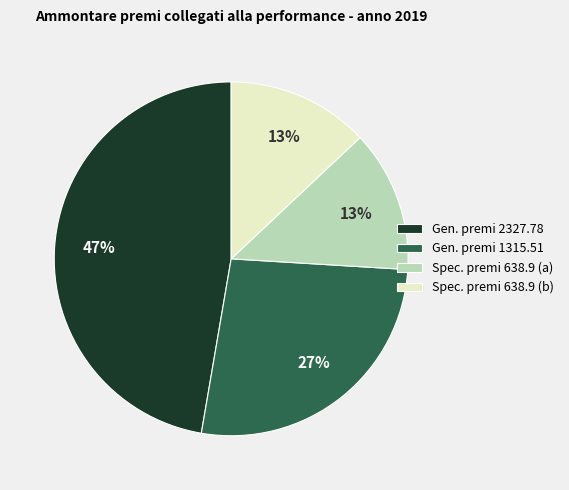

Approximately how many times larger is the value at Spec. premi 638.9 (b) compared to Gen. premi 2327.78?

0.3